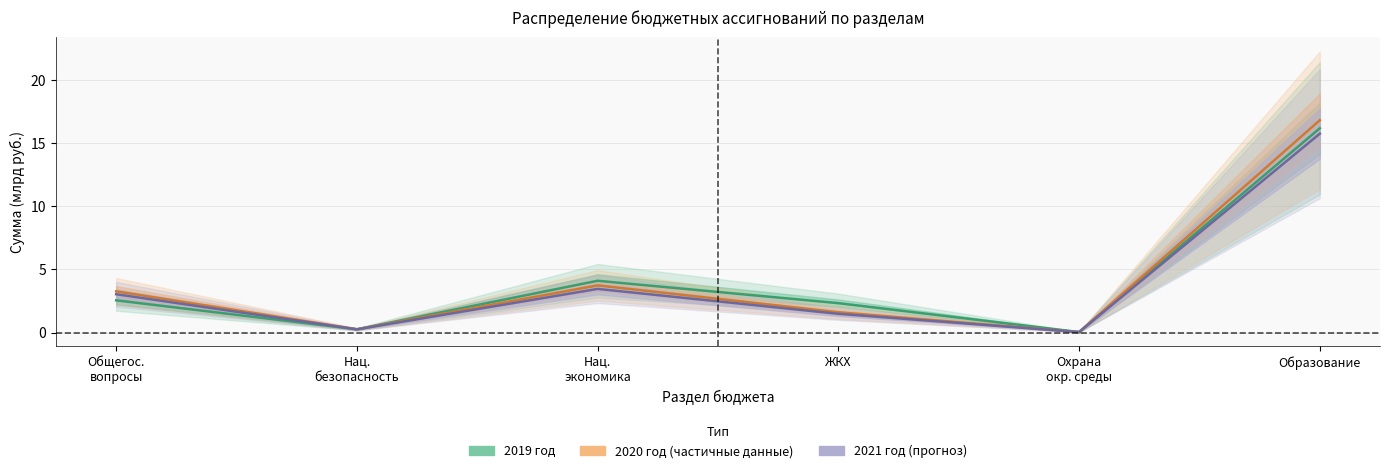

In 2020 год, how many points are lower than both neighbors (excluding endpoints)?

2